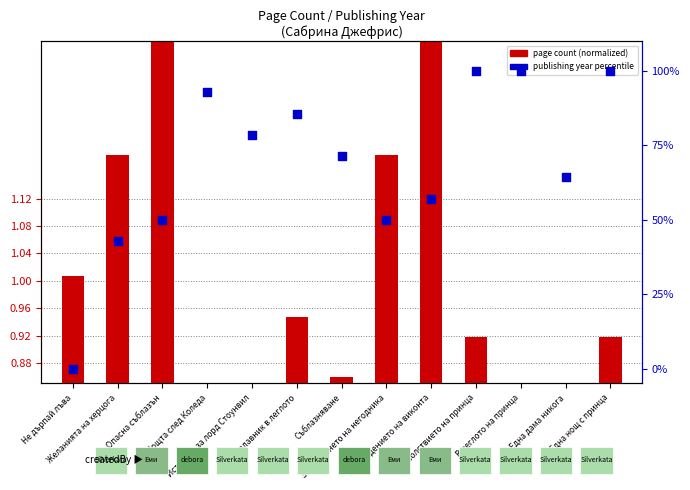

At which category is the sum across all series the highest?

Удоволствието на принца